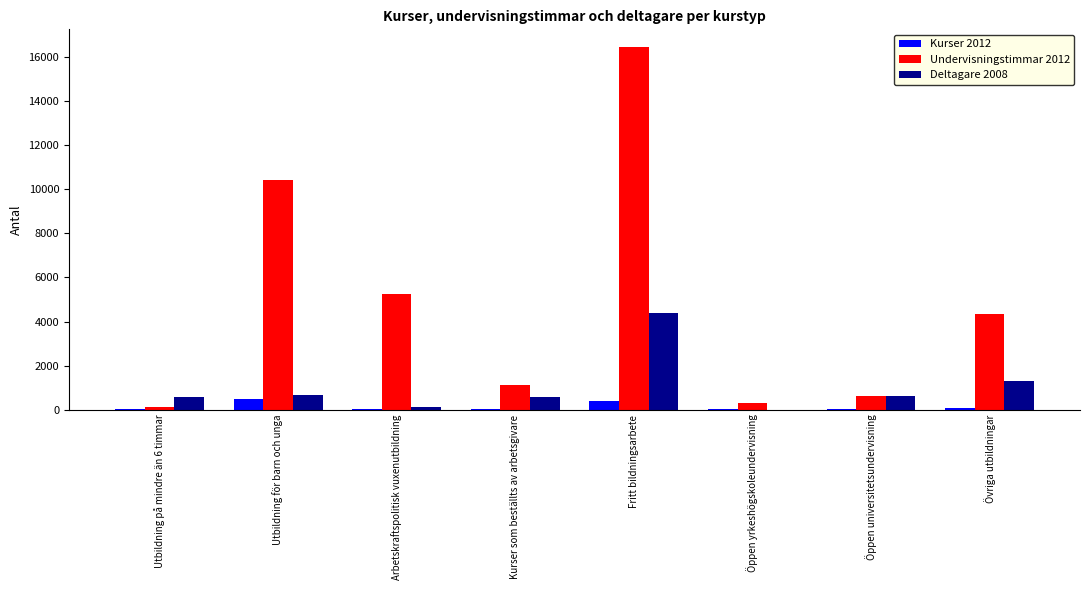

Is it true that Undervisningstimmar 2012 equals 10437 at Utbildning för barn och unga?

True